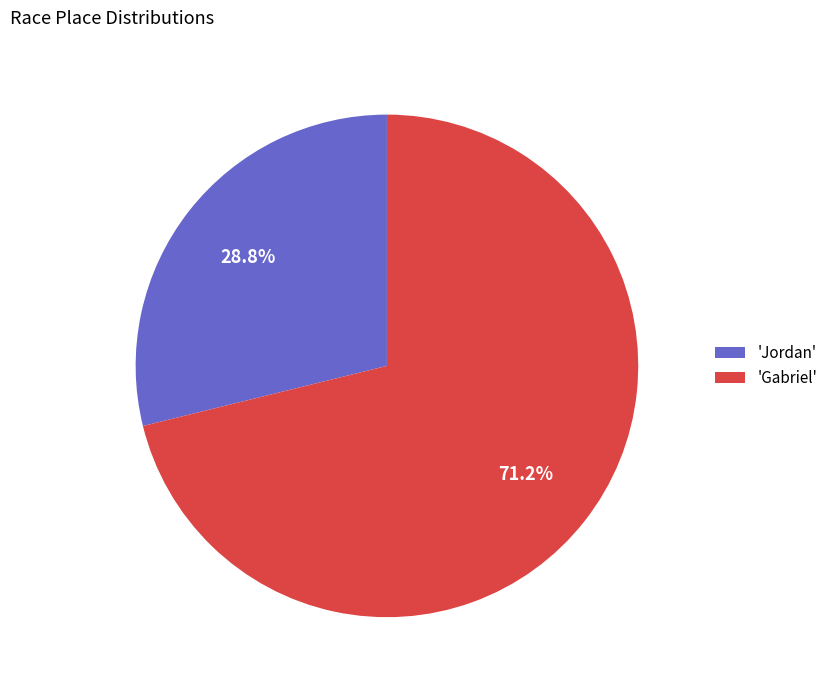

How many slices are in this pie chart?

2